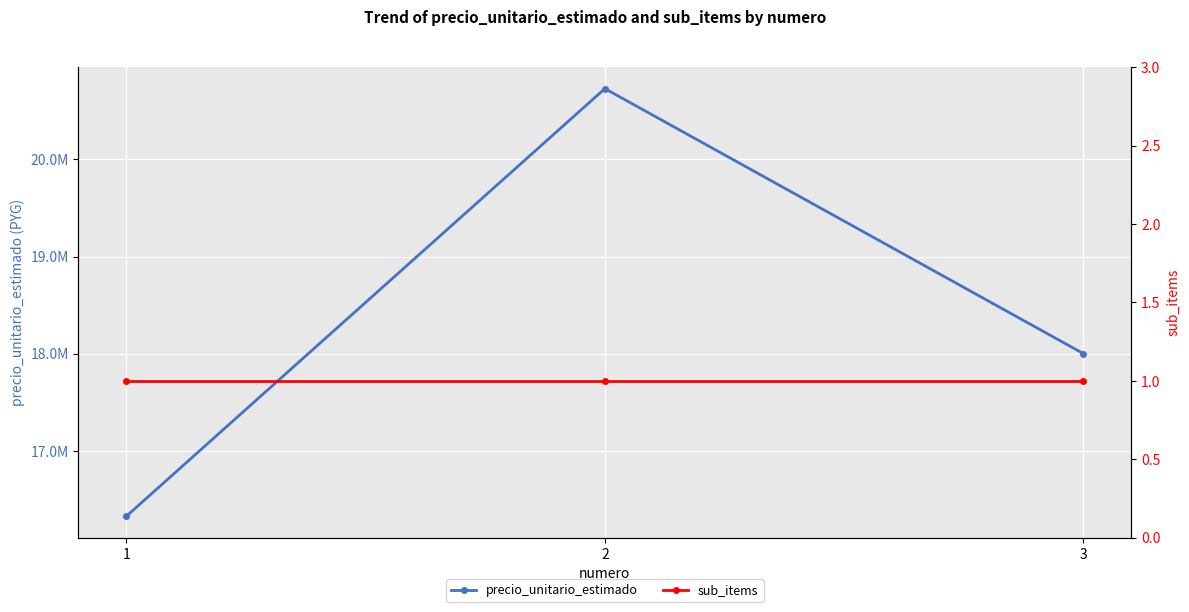

Reading left to right, what are all the values shown in this chart?

precio_unitario_estimado: 16325000	20730000	18000000
sub_items: 1	1	1